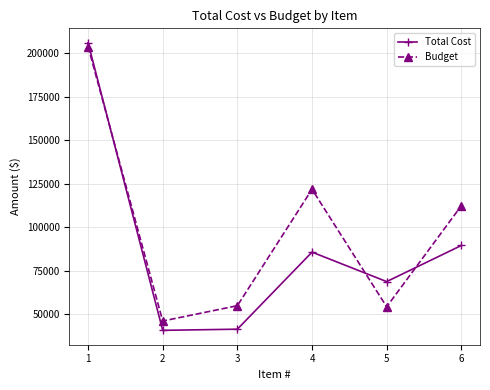

What are all the series names shown in the legend?

Total Cost, Budget